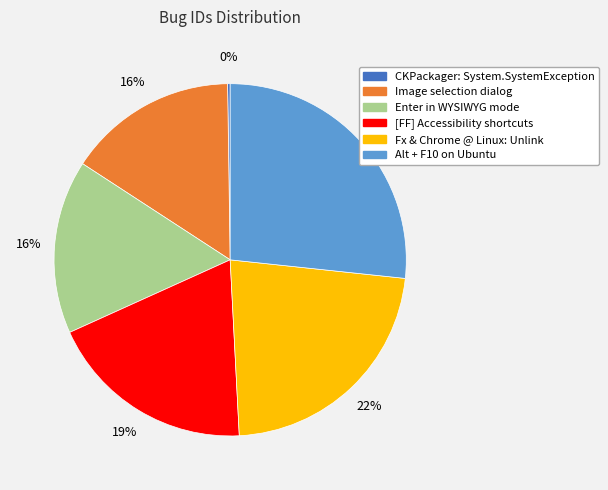

Which slice is the largest?

Alt + F10 on Ubuntu